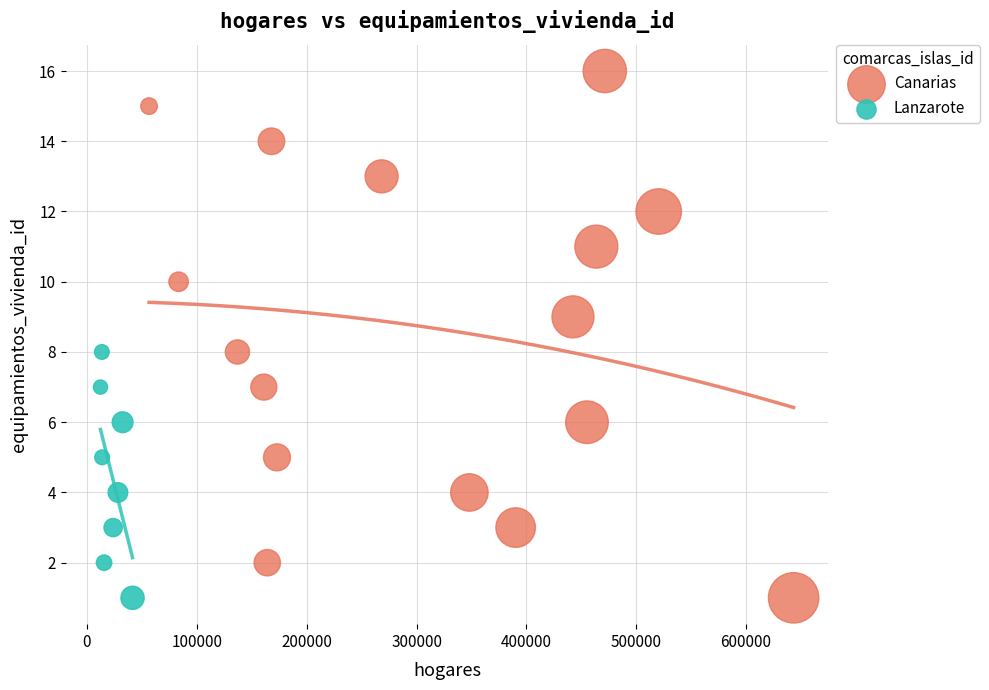

Which series has the widest spread of Y values?

Canarias